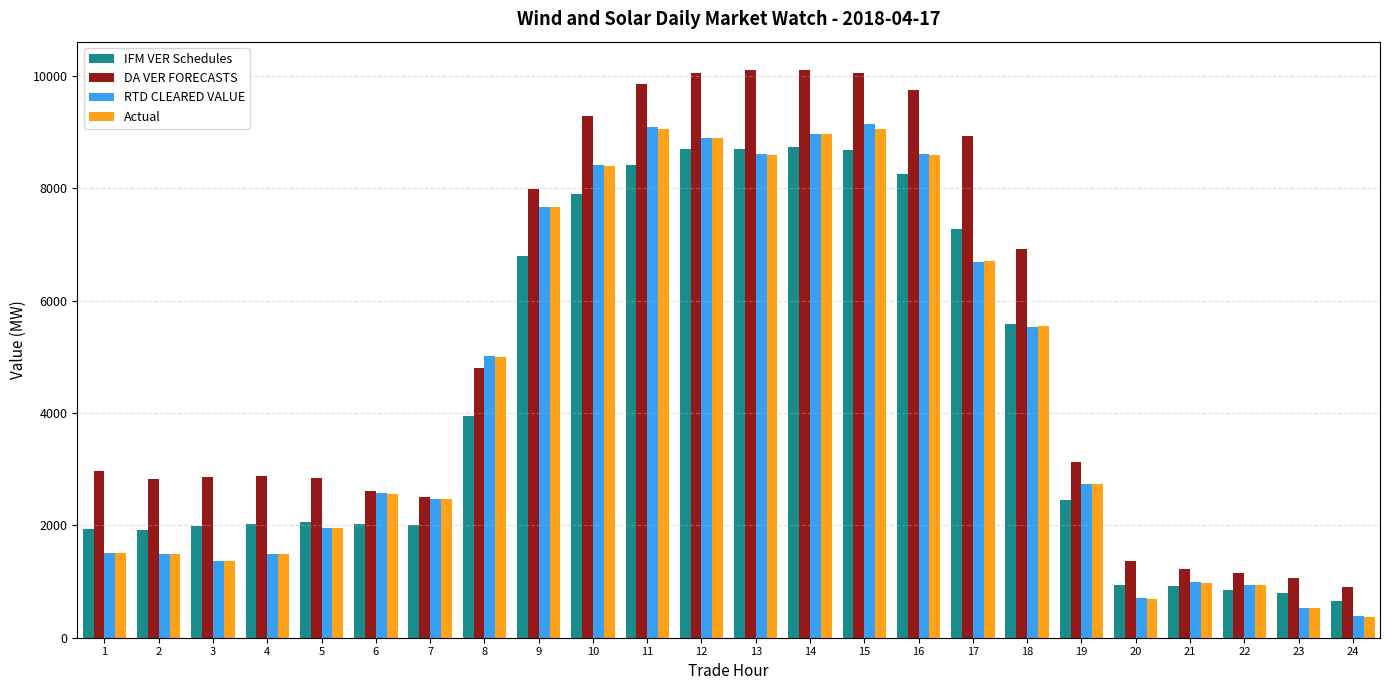

The IFM VER Schedules series shows 2649.3 at 4. True or false?

False